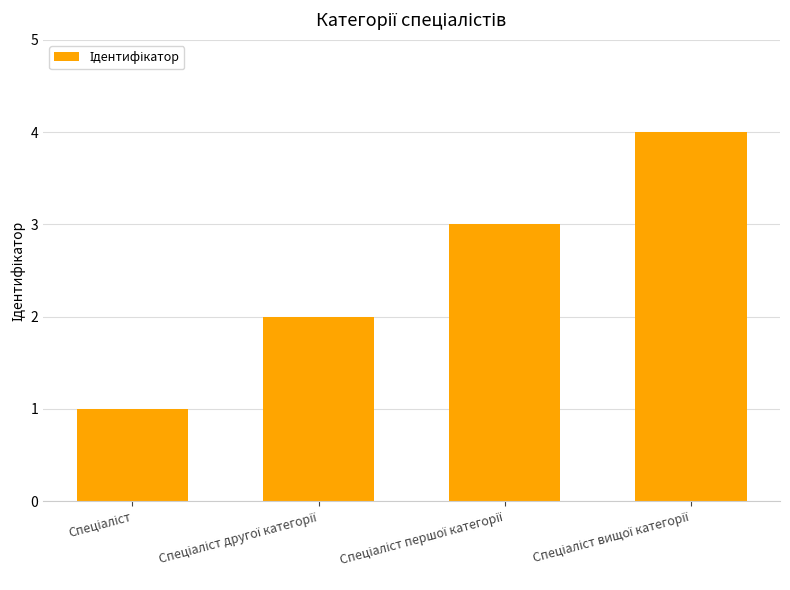

What is the difference between the maximum and minimum values?

3